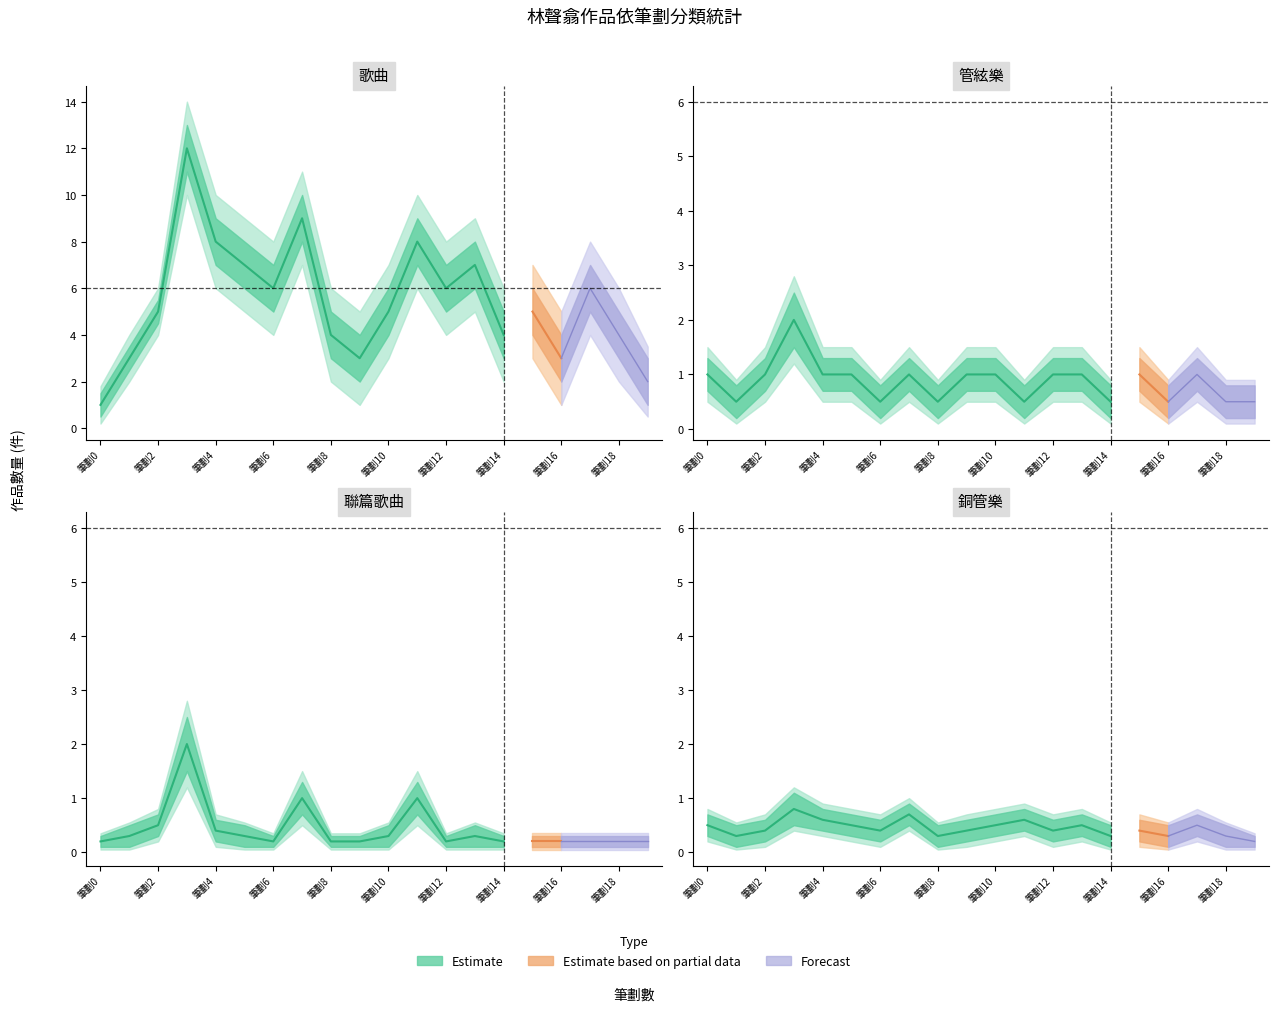

True or false: 管絃樂_count has more than 2 points higher than both neighbors.

True